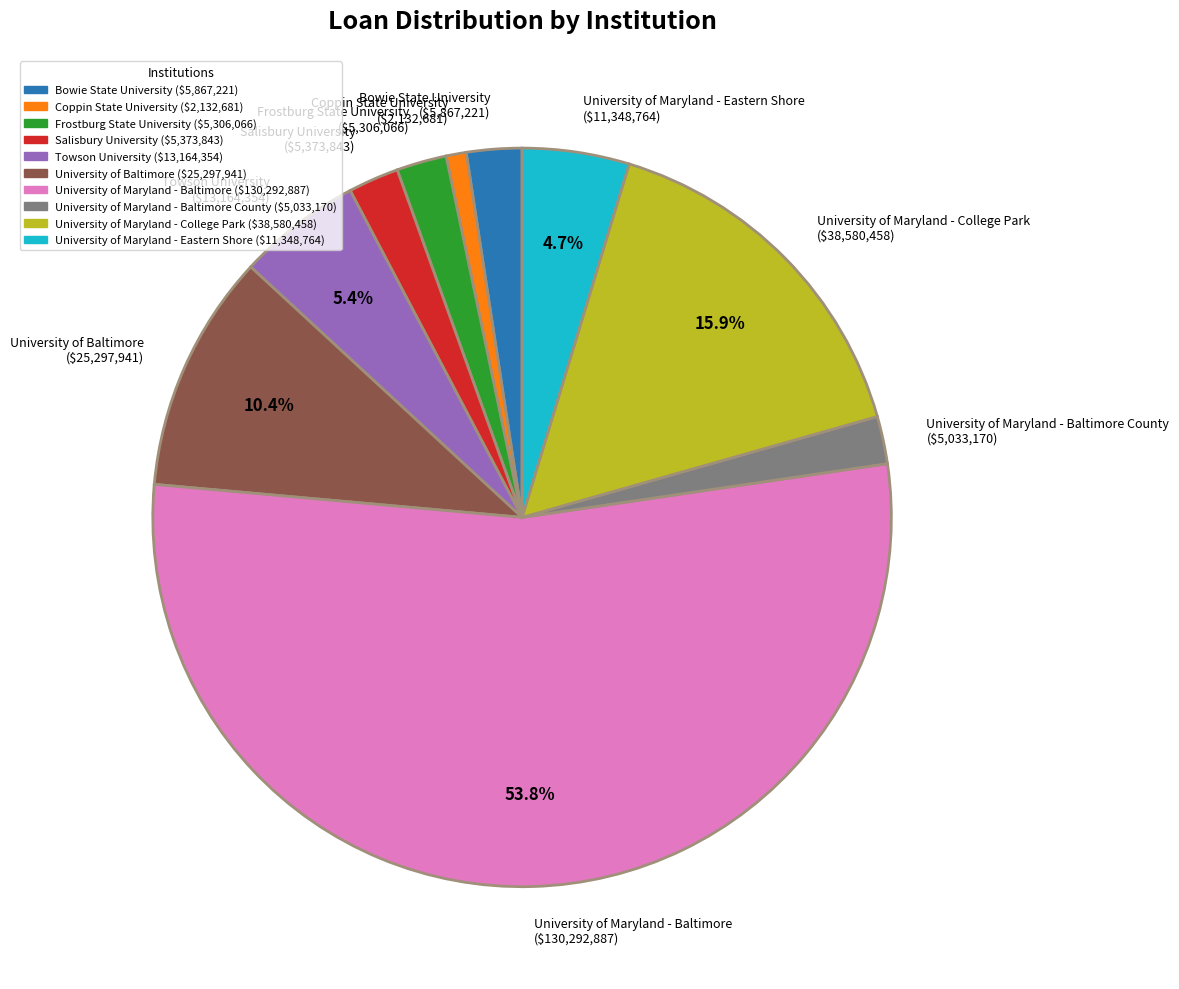

Which category has the biggest portion of the pie?

University of Maryland - Baltimore ($130,292,887)